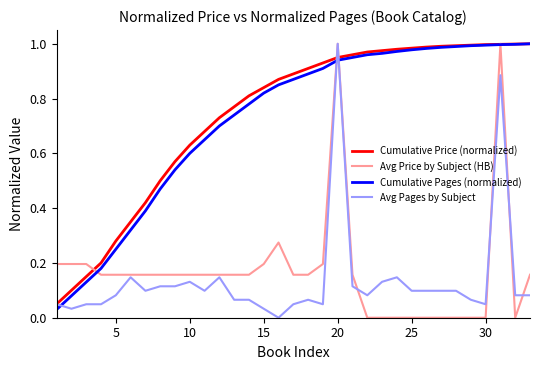

Which series ends up on top after the final intersection of Cumulative Pages (normalized) and Avg Pages by Subject?

Cumulative Pages (normalized)